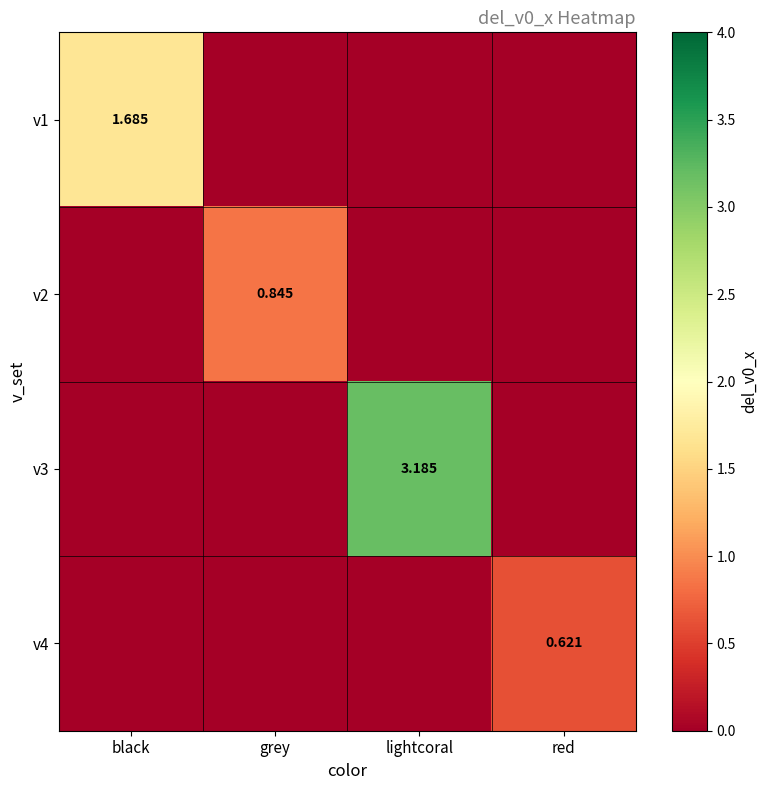

How many data points does each series have?

4